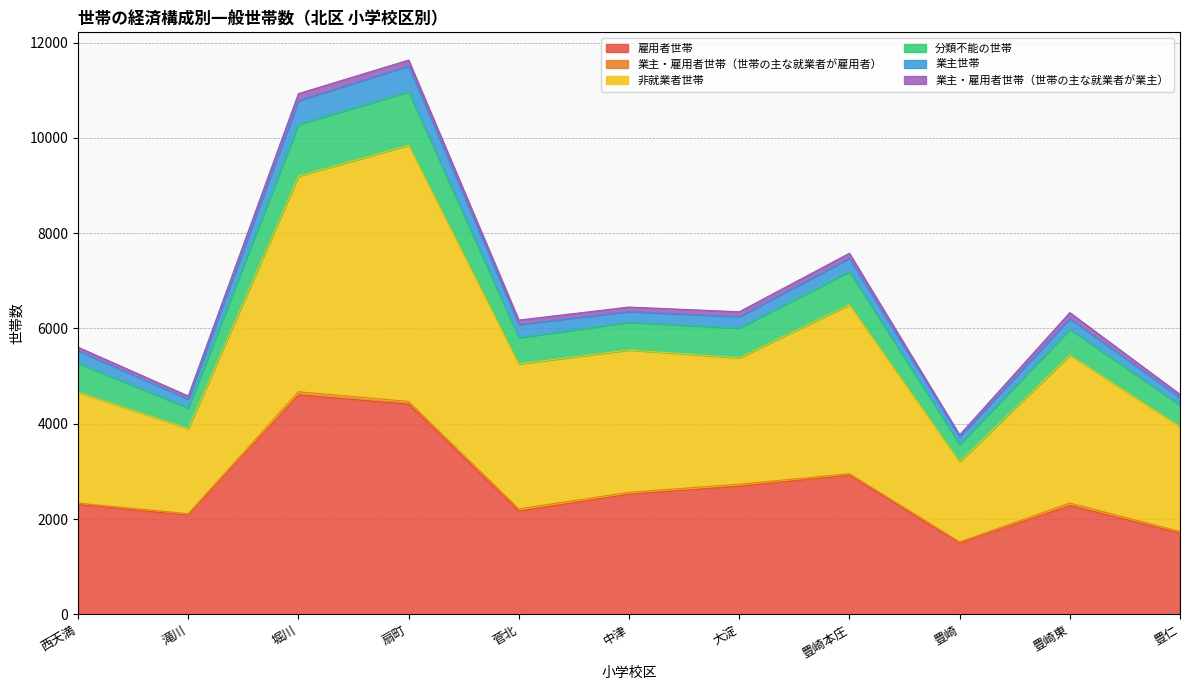

True or false: 雇用者世帯 and 分類不能の世帯 cross at least once.

False